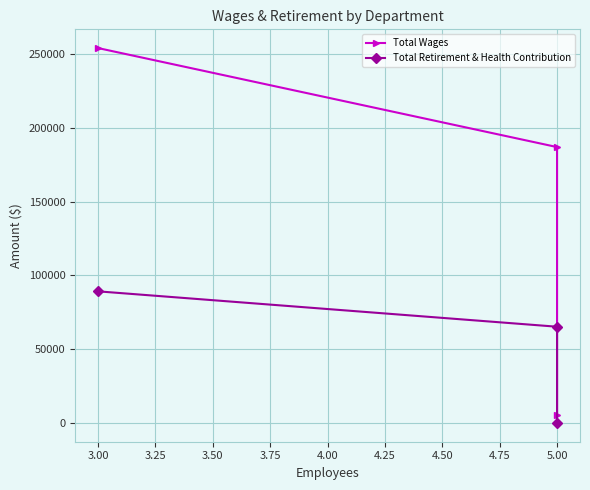

Reading left to right, list all the values displayed in this chart.

Total Wages: 253962	186897	5500
Total Retirement & Health Contribution: 89169	65204	0